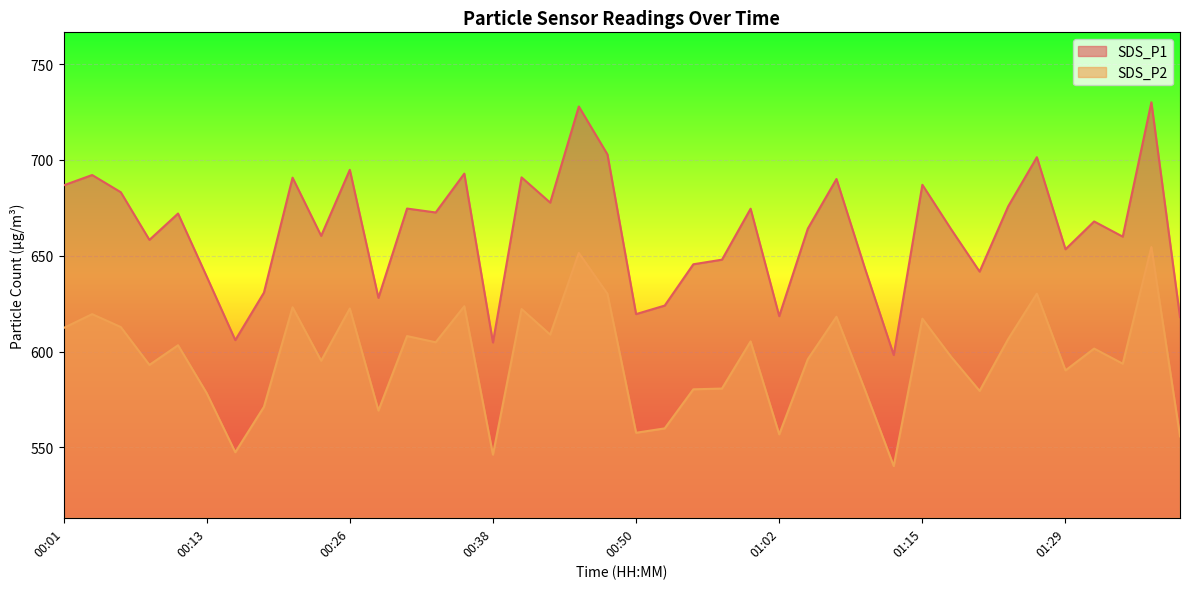

Reading left to right, transcribe all the data shown in this chart.

SDS_P1: 686.7	692.1	683.1	658.3	672.0	639.2	606.0	630.8	690.8	660.4	694.9	628.0	674.6	672.6	692.9	604.8	690.9	677.7	727.9	702.9	619.5	624.0	645.5	648.0	674.5	618.5	664.2	690.0	643.2	598.2	687.0	664.0	641.7	675.8	701.4	653.4	667.9	660.0	730.1	618.0
SDS_P2: 612.3	619.5	612.8	593.0	603.3	578.3	547.5	571.1	623.1	595.2	622.5	569.2	608.1	604.9	623.6	546.2	622.2	608.9	651.5	630.1	557.6	559.9	580.3	580.7	605.3	556.8	596.0	618.2	579.8	540.3	617.2	597.4	579.5	606.6	630.2	590.2	601.5	593.7	654.5	555.8